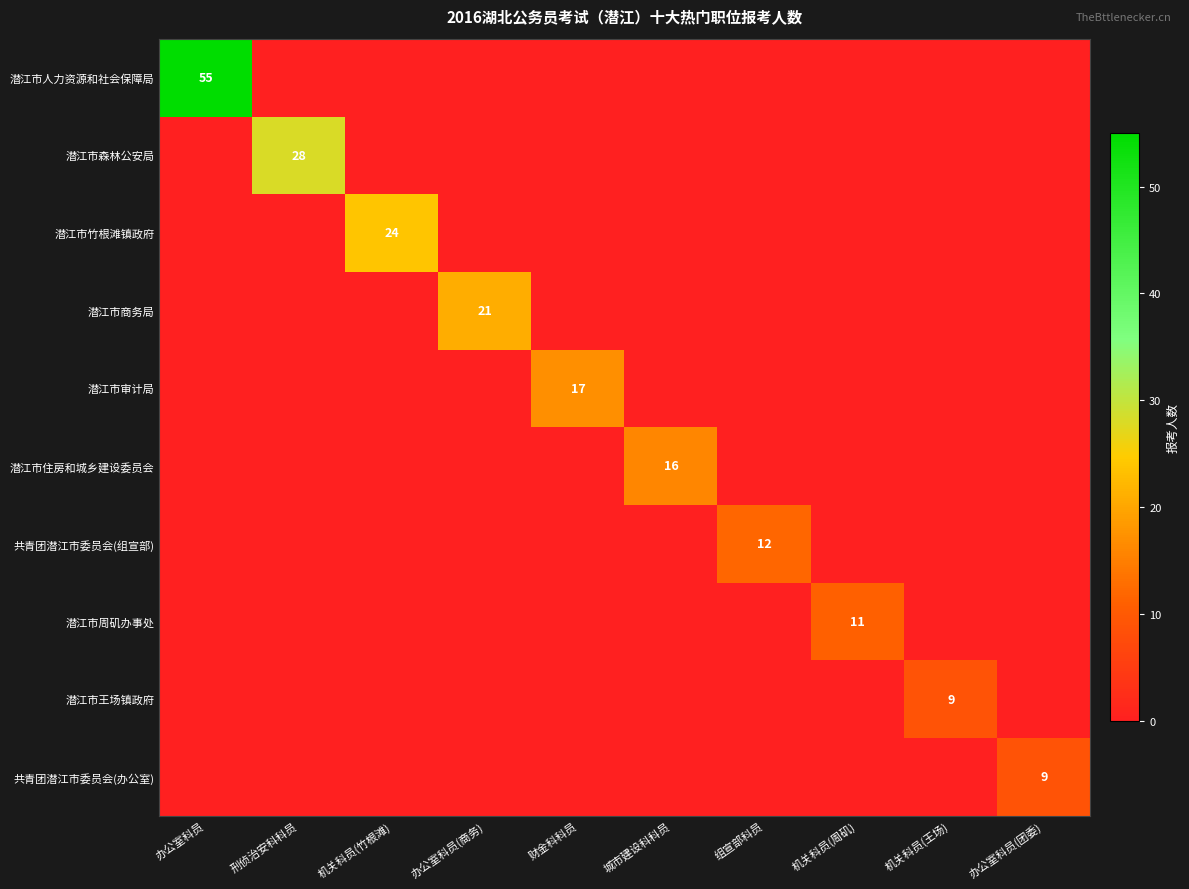

True or false: 潜江市竹根滩镇政府 has a value of 24 at 机关科员(竹根滩).

True